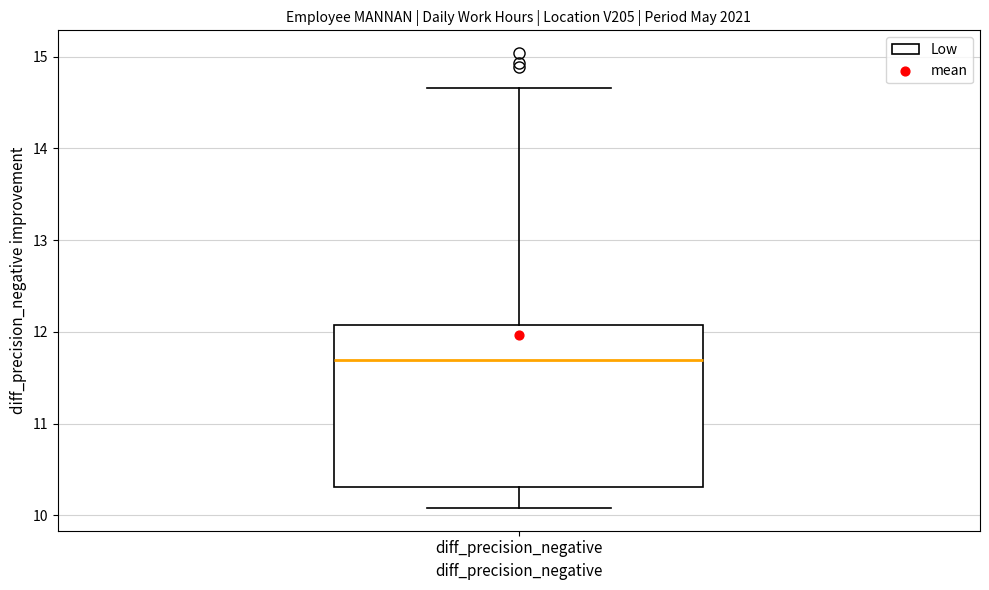

Transcribe this box plot: give where the median line is, the range the box spans, and where the two whiskers end, as read against the y-axis. The values are not printed on the chart, so give them approximately, as read against the axis.

median 11.7, box 10.3 to 12.1, whiskers 10.1 to 14.7